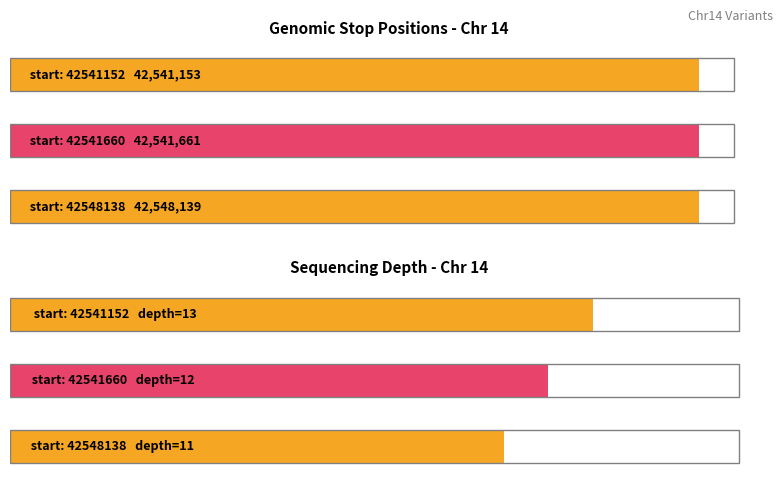

Where does the depth series first go above 12?

42541152